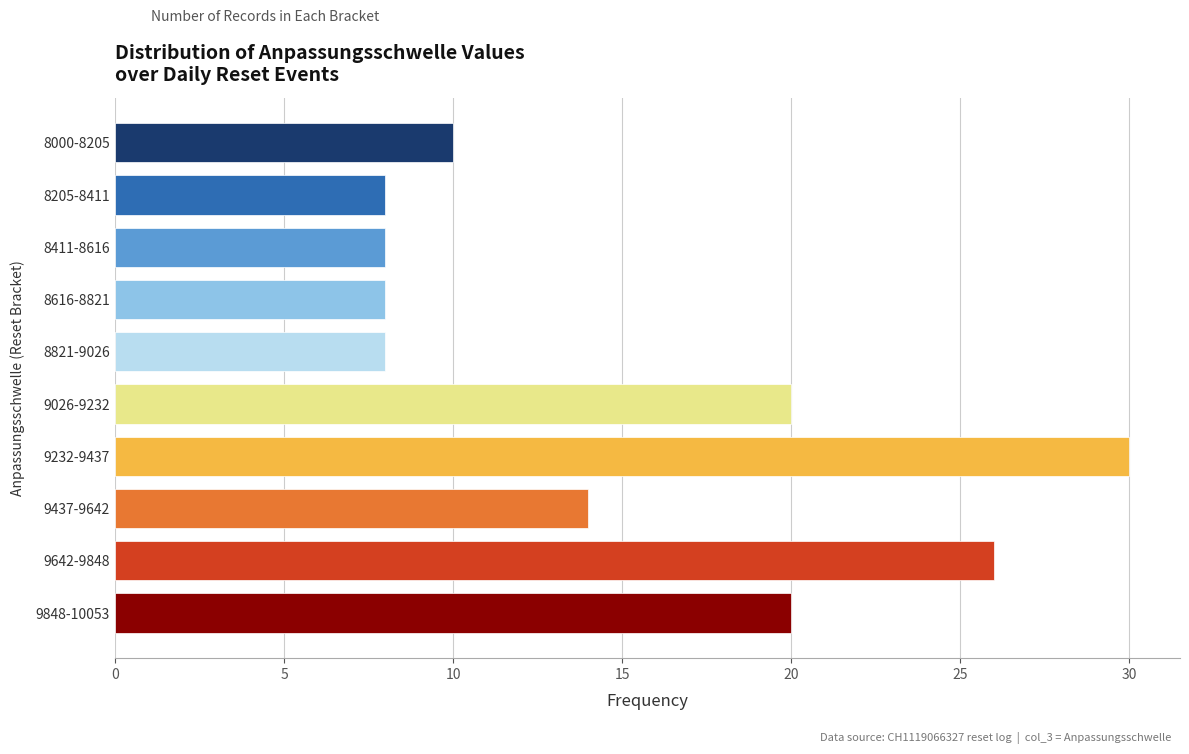

Reading top to bottom, extract all data points from this chart.

8000-8205=10	8205-8411=8	8411-8616=8	8616-8821=8	8821-9026=8	9026-9232=20	9232-9437=30	9437-9642=14	9642-9848=26	9848-10053=20